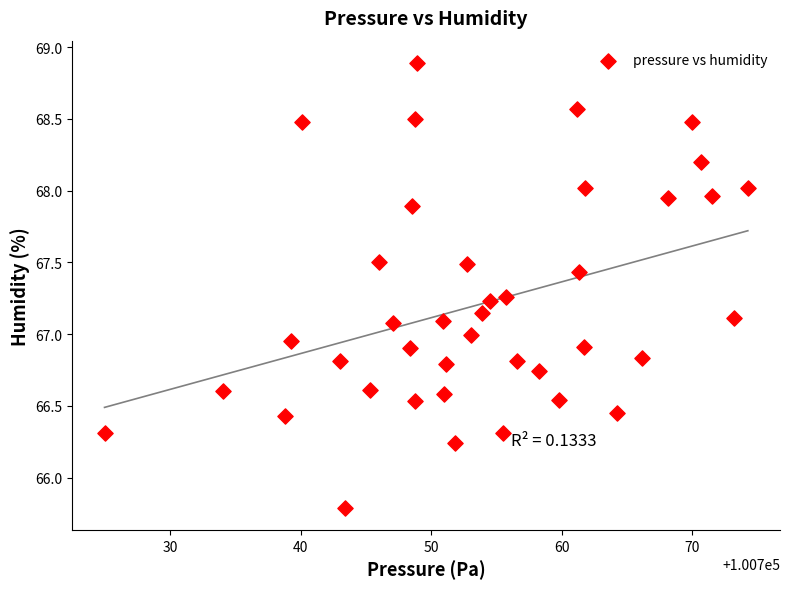

What is the range of X values (max minus min)?

49.3